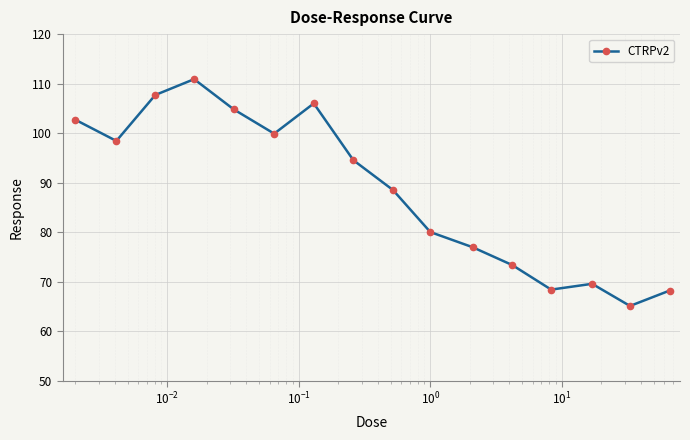

What is the value of the 13th point from the left?

68.4